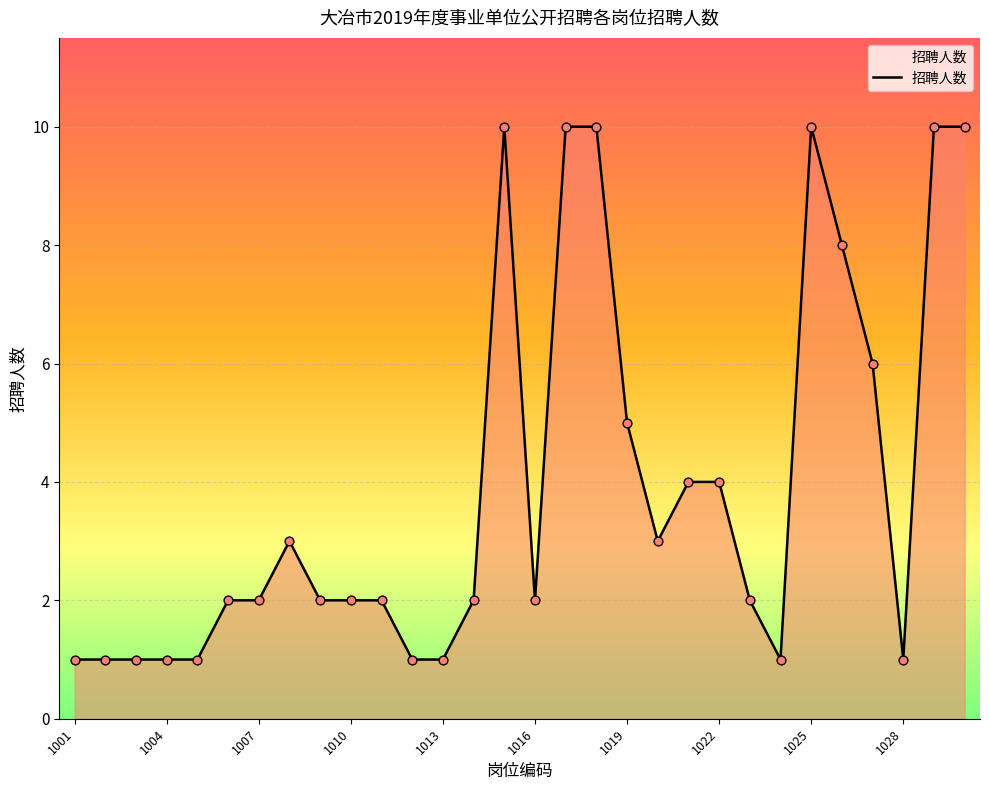

What is the difference between the maximum and minimum values?

9